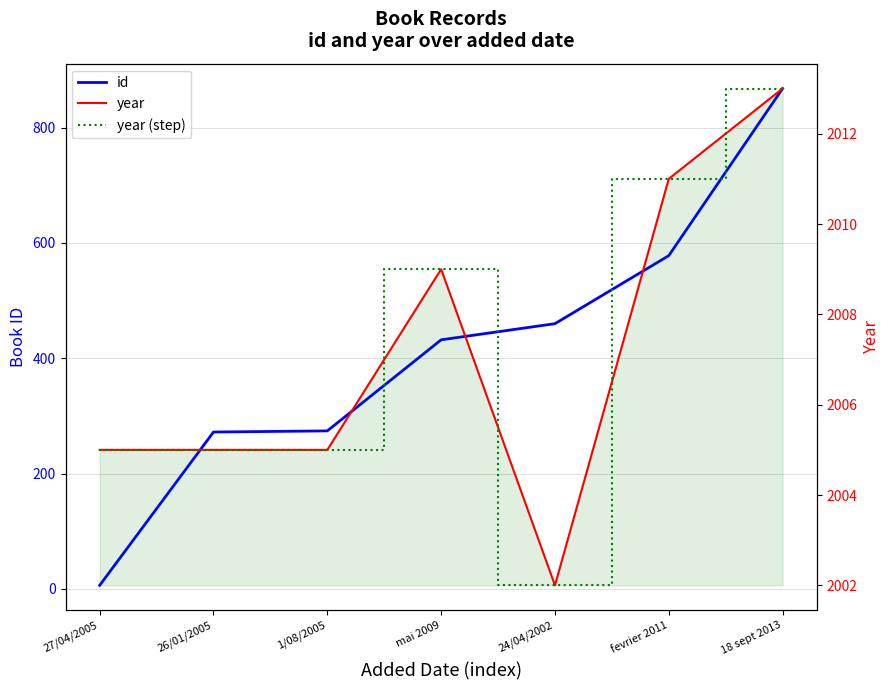

At which category does year (step) reach its first local valley?

24/04/2002